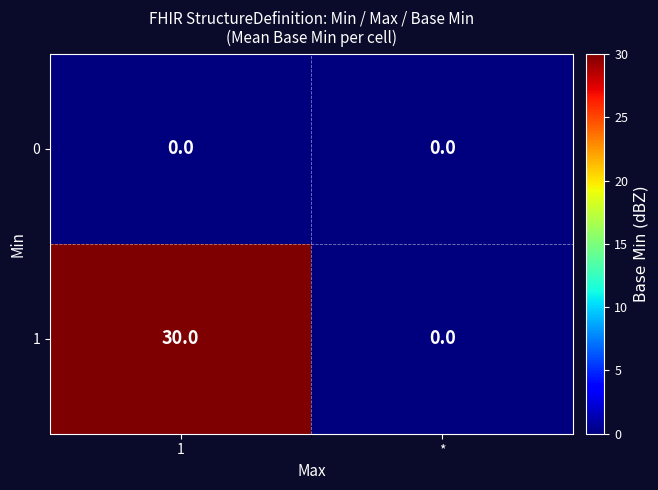

Which series changed the most between 1 and *?

1